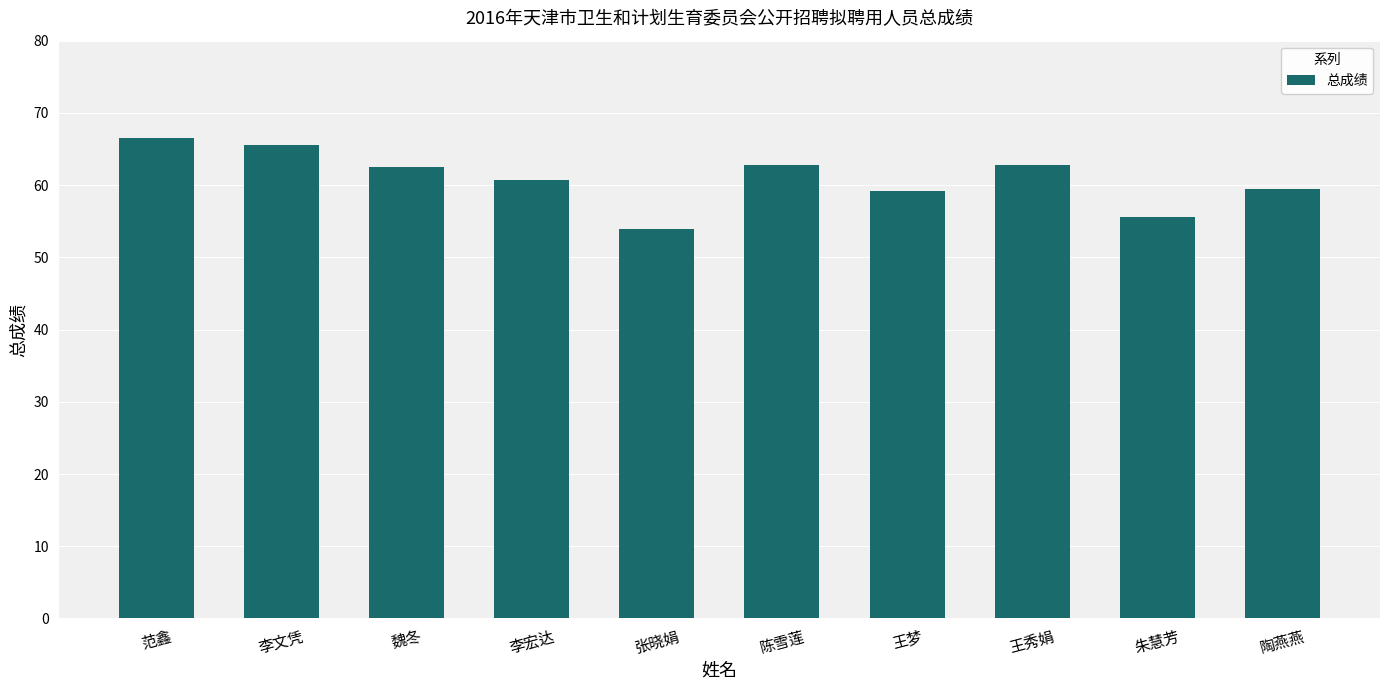

Approximately how many times larger is the value at 范鑫 compared to 李文凭?

1.0